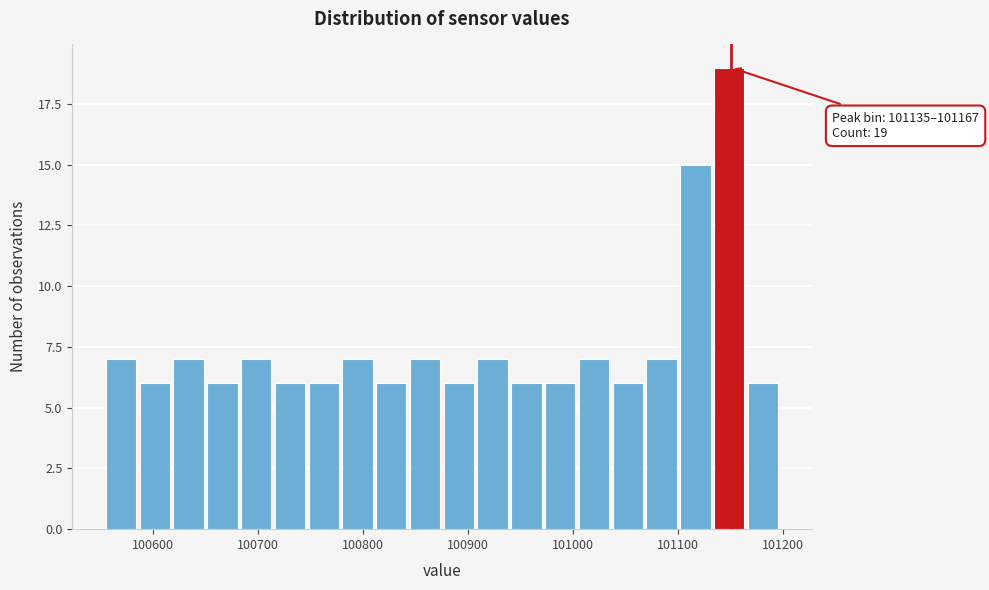

Read against the x-axis, roughly where is the centre of the tallest bar?

101150